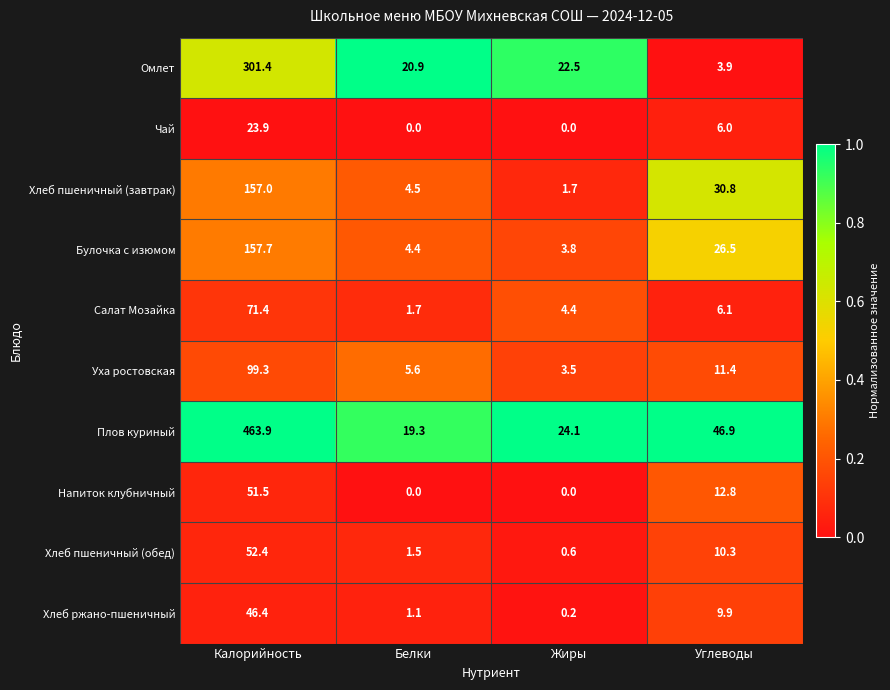

Is it true that Чай equals 0.0 at Жиры?

True